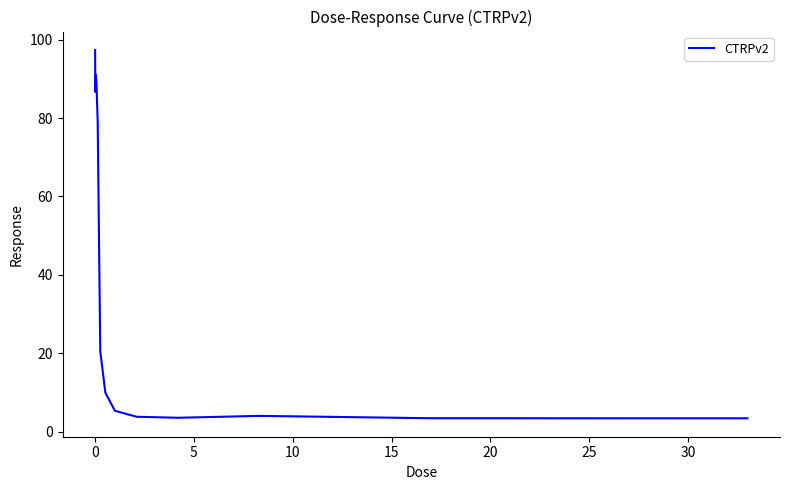

How many categories are shown in the chart?

16